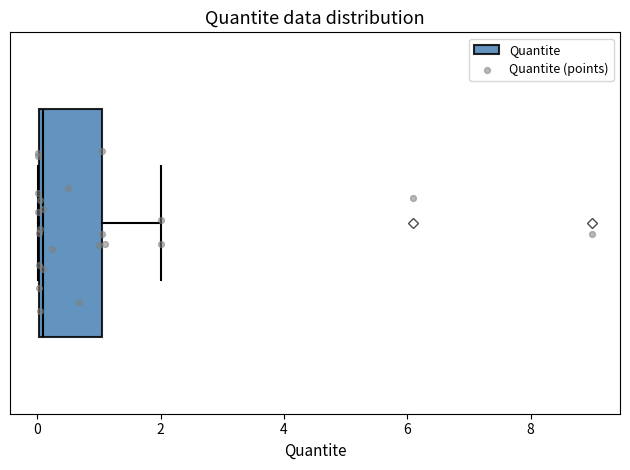

Where does the median line of the box sit on the x-axis? The values are not printed on the chart, so give them approximately, as read against the axis.

0.2